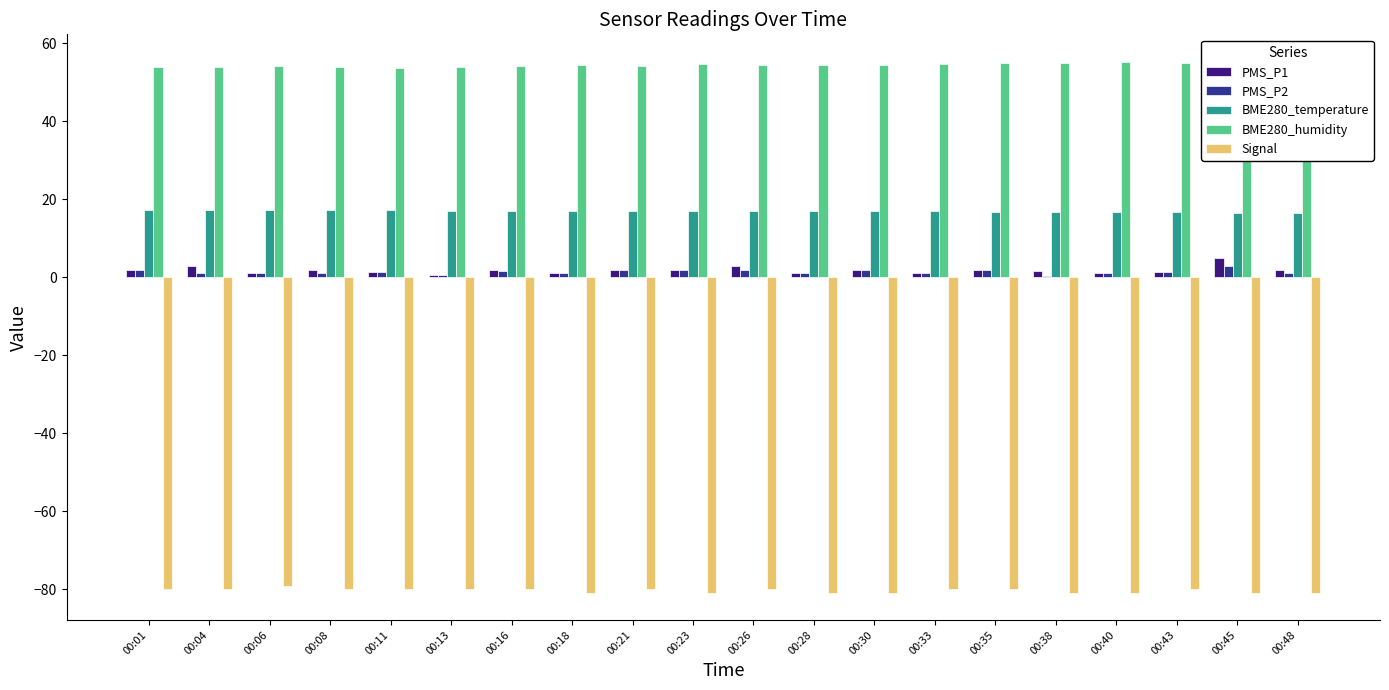

Reading left to right, transcribe all the data shown in this chart.

PMS_P1: 2.0	3.0	1.0	2.0	1.3	0.7	2.0	1.0	2.0	2.0	3.0	1.0	2.0	1.0	2.0	1.7	1.0	1.3	5.0	2.0
PMS_P2: 2.0	1.0	1.0	1.0	1.3	0.7	1.7	1.0	2.0	2.0	2.0	1.0	2.0	1.0	2.0	0.3	1.0	1.3	3.0	1.0
BME280_temperature: 17.1	17.2	17.2	17.2	17.2	17.1	17.1	17.1	17.1	17.1	17.0	17.0	17.0	16.9	16.9	16.8	16.7	16.7	16.6	16.6
BME280_humidity: 53.9	53.8	54.1	54.0	53.6	54.0	54.2	54.3	54.2	54.7	54.4	54.4	54.4	54.6	55.0	54.9	55.2	55.1	55.2	55.5
Signal: -80.0	-80.0	-79.0	-80.0	-80.0	-80.0	-80.0	-81.0	-80.0	-81.0	-80.0	-81.0	-81.0	-80.0	-80.0	-81.0	-81.0	-80.0	-81.0	-81.0